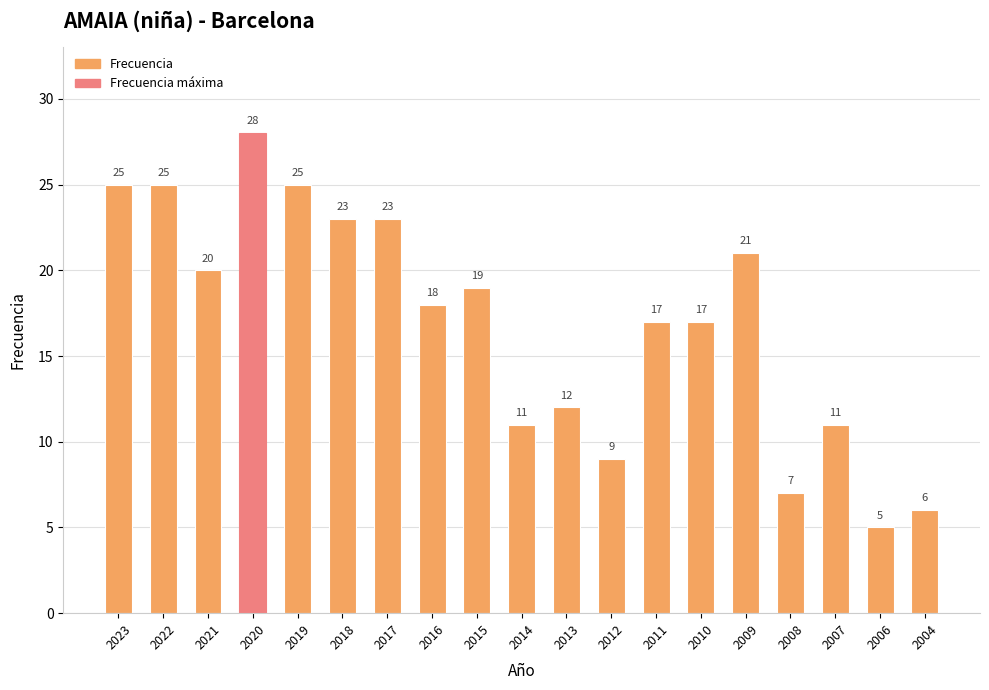

Between 2009 and 2017, which is larger?

2017